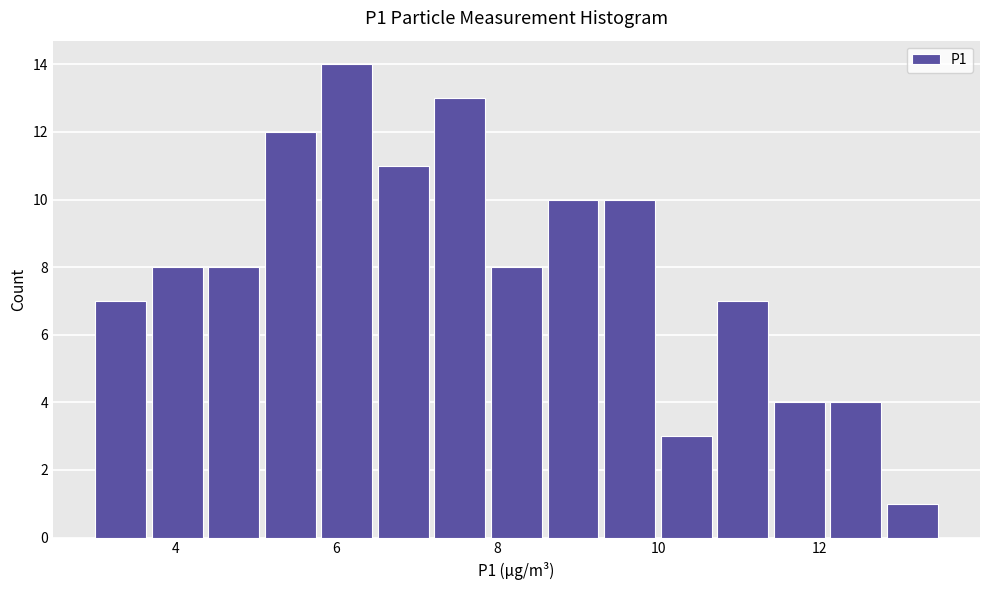

Read against the x-axis, roughly where is the centre of the tallest bar?

6.2